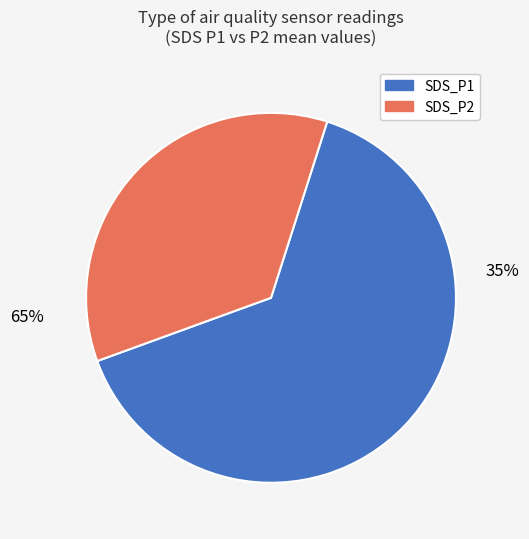

Is 10 the majority of the pie?

No